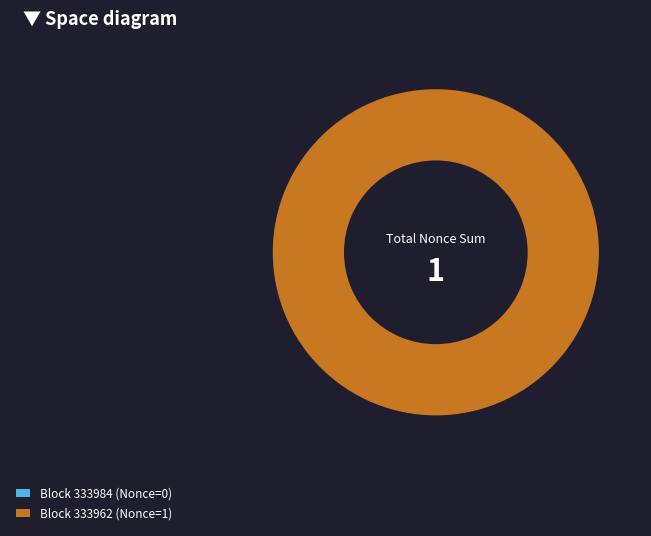

Rank the categories by value from highest to lowest.

333962, 333984